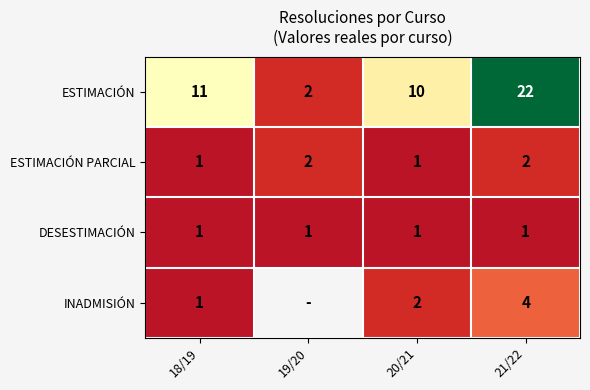

Is it true that DESESTIMACIÓN equals 1 at 20/21?

True